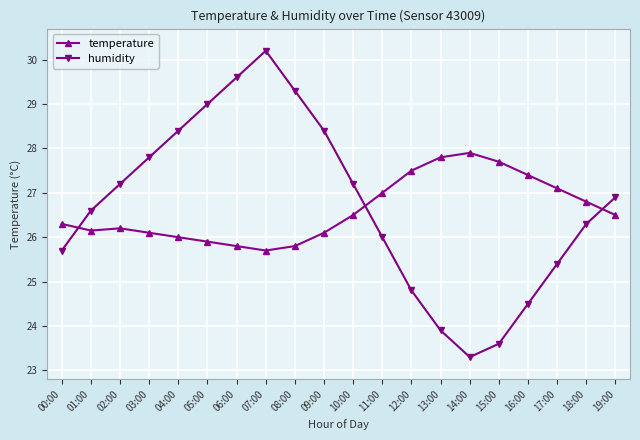

What is the total value across all series at 15:00?

51.3